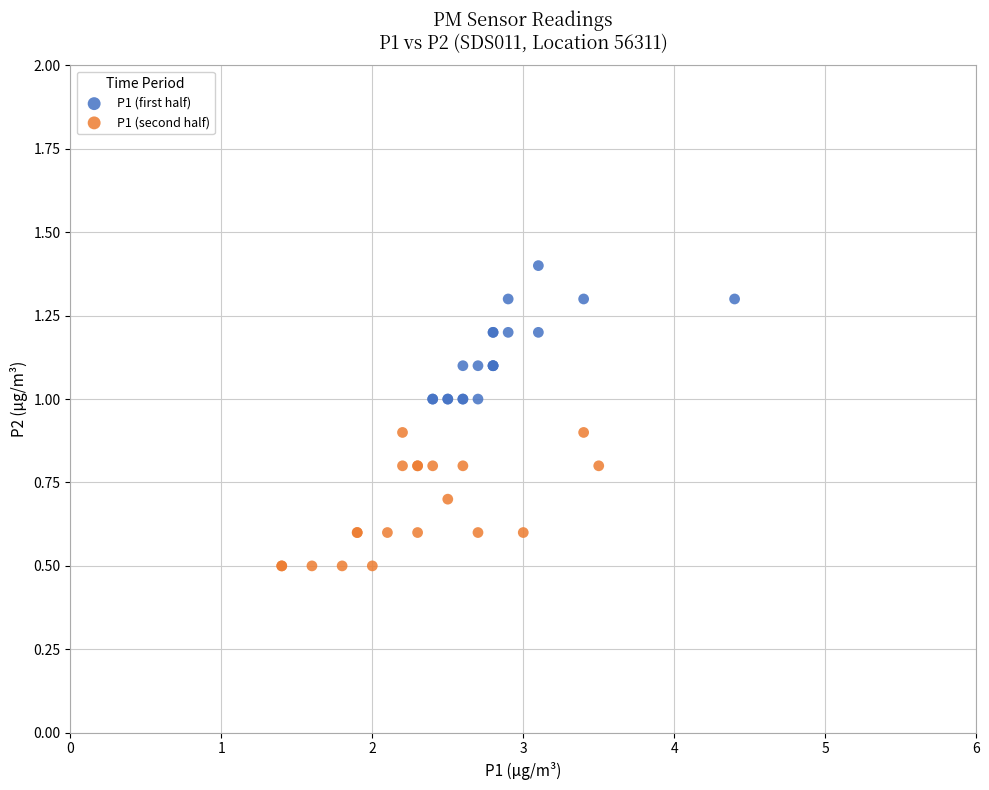

Which series contains the lowest Y value?

P1 (second half)